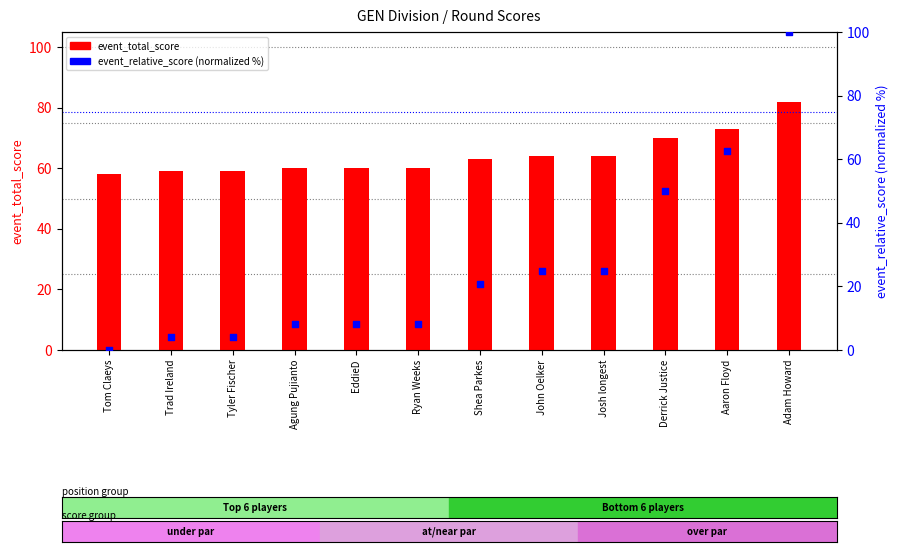

Which series reaches the minimum Y coordinate?

event_relative_score (normalized)